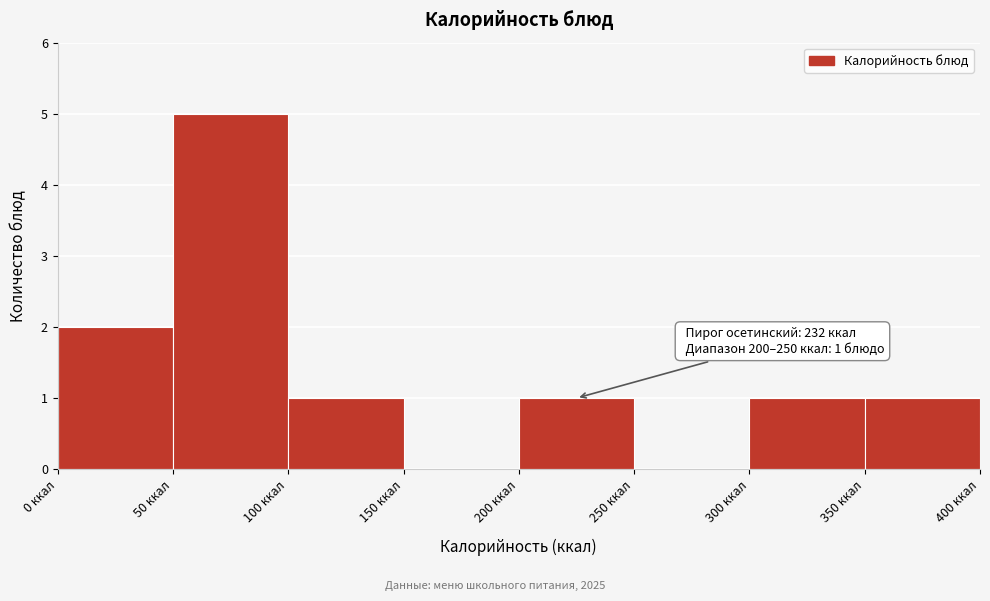

Which range on the x-axis has the tallest bar?

50 to 100